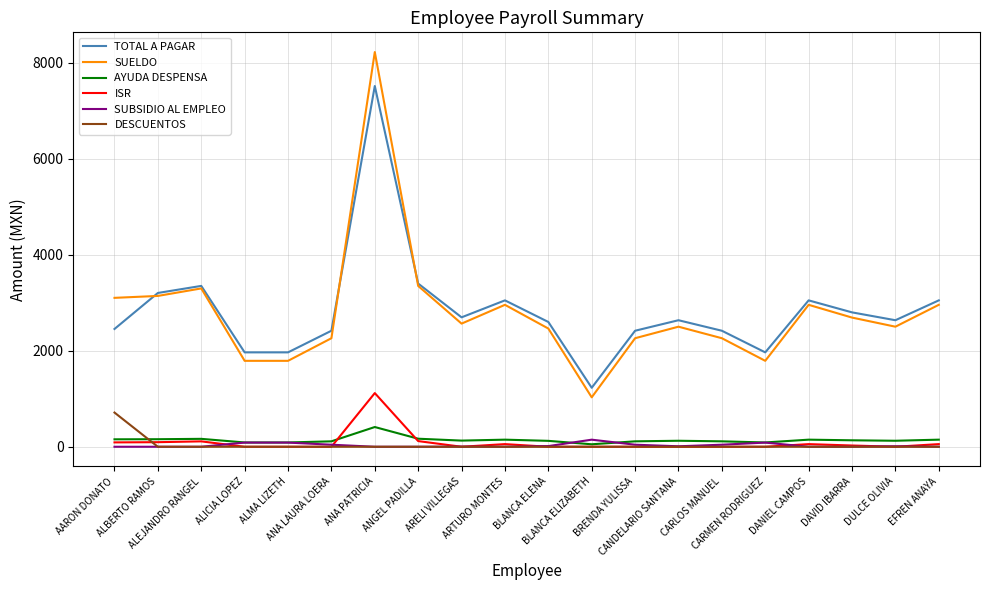

At how many categories does at least one series exceed 7558?

1